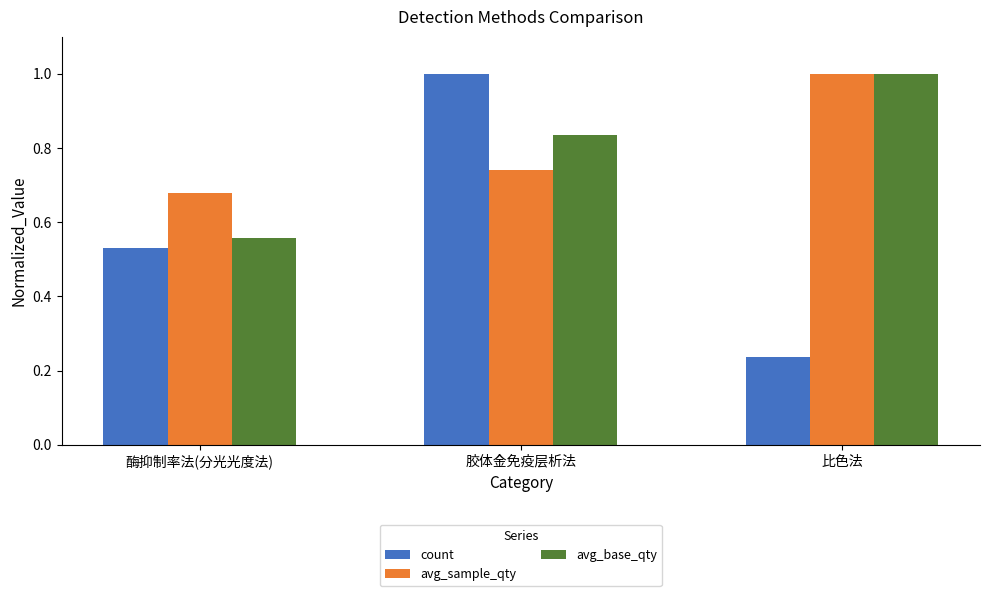

What is the sum of all avg_sample_qty values?

2.4